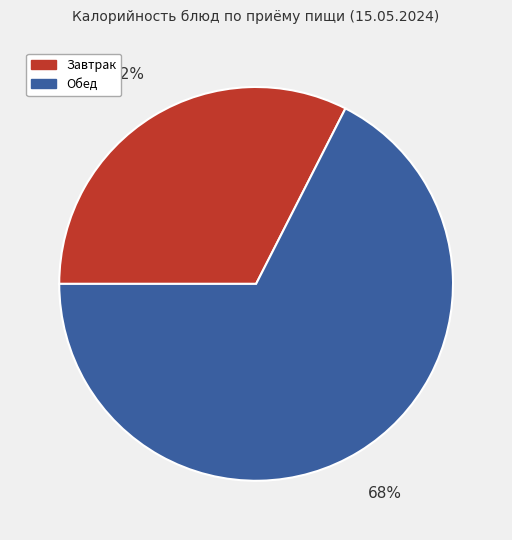

Rank the categories by value from lowest to highest.

Завтрак, Обед